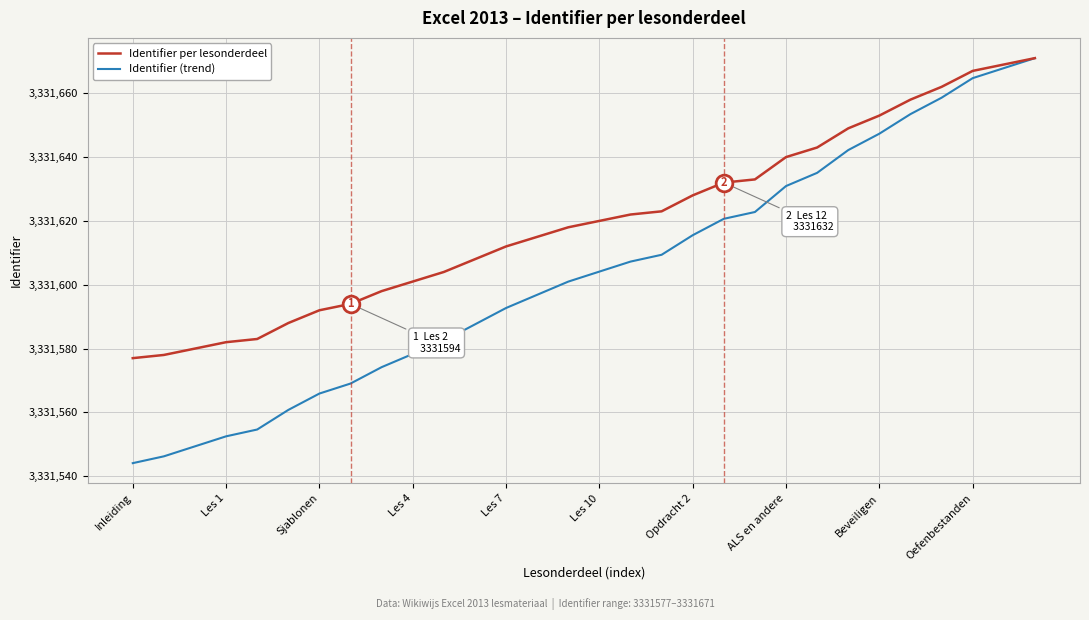

How many lines are shown in the chart?

2